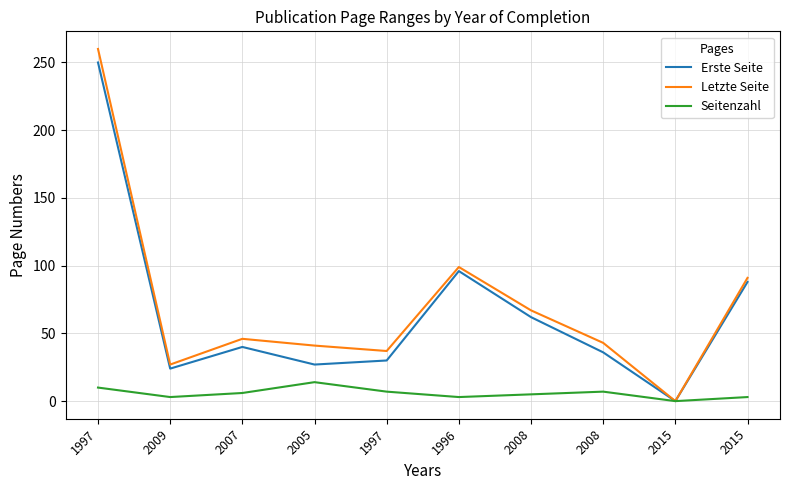

How many series are shown in this chart?

3